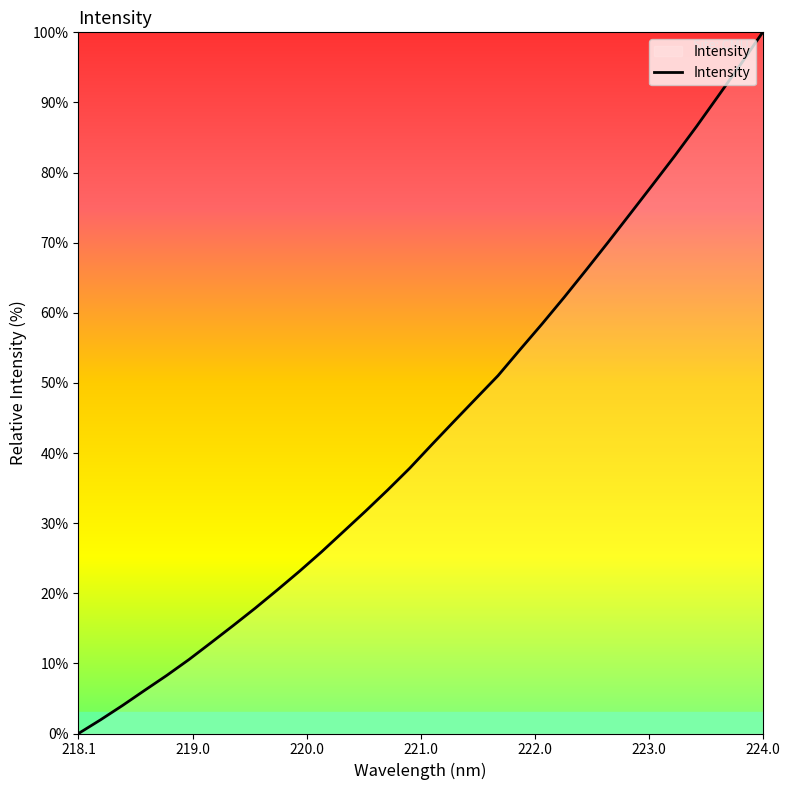

What is the difference between the maximum and minimum values?

100.0